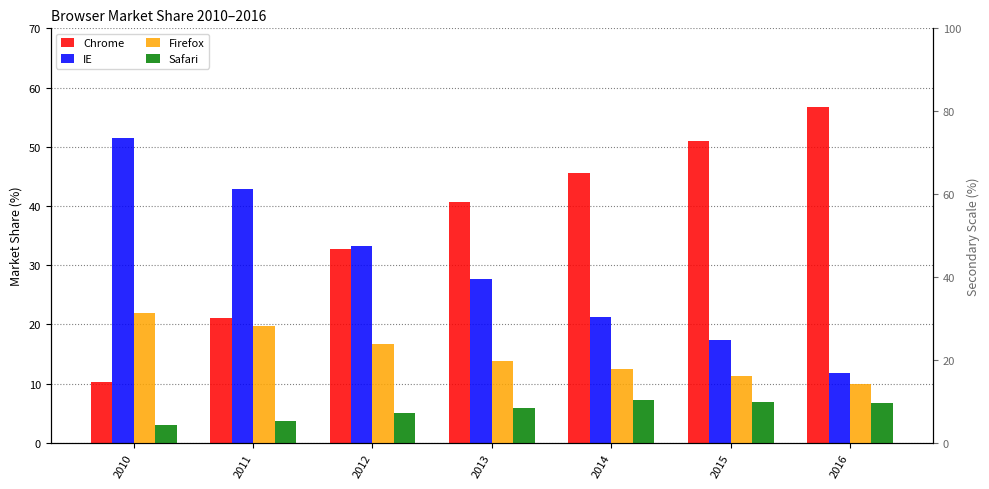

Which category has the lowest value across all series?

2010